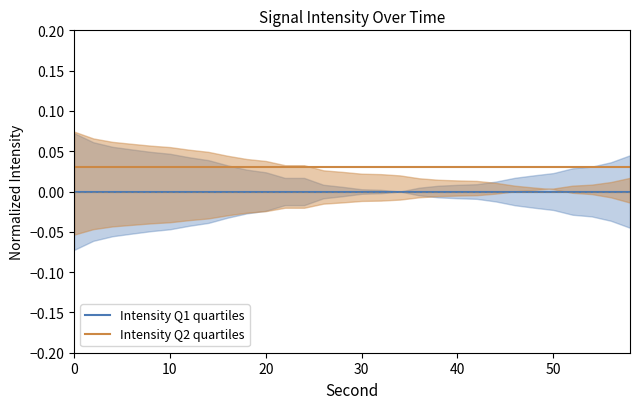

How many lines are shown in the chart?

2